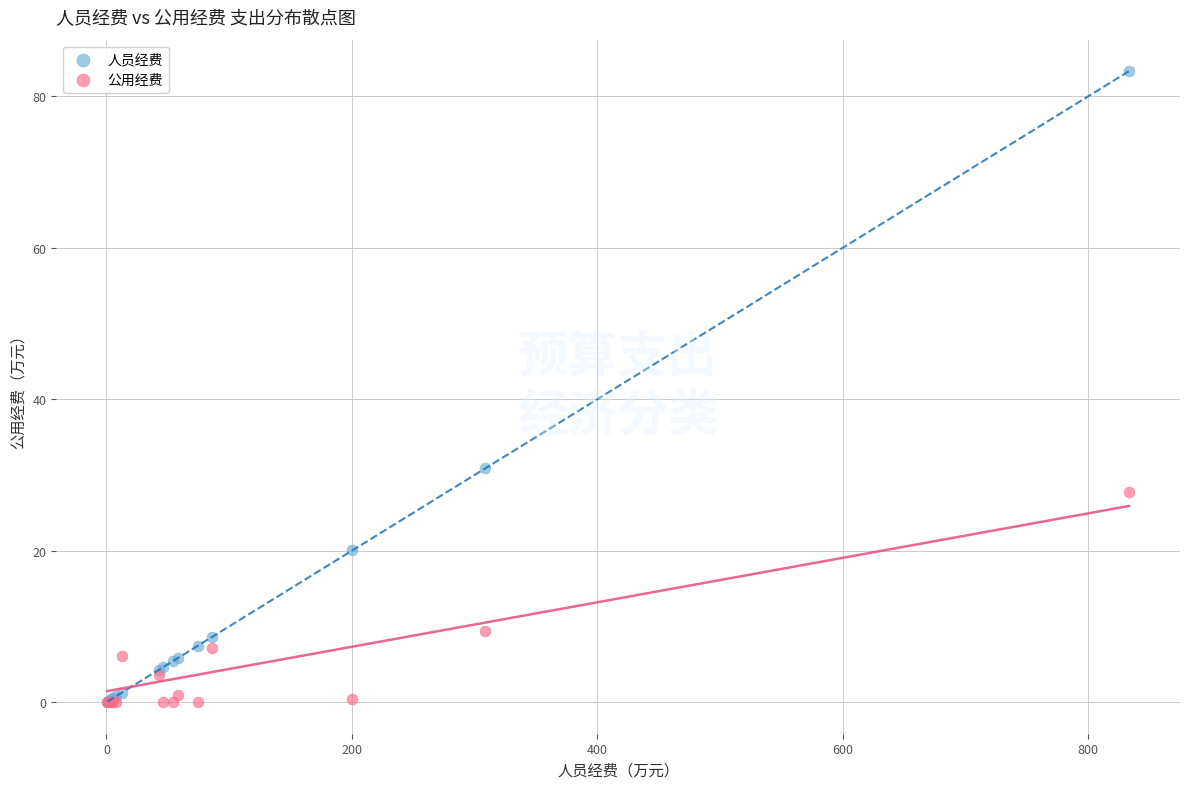

Which series contains the highest Y value?

人员经费